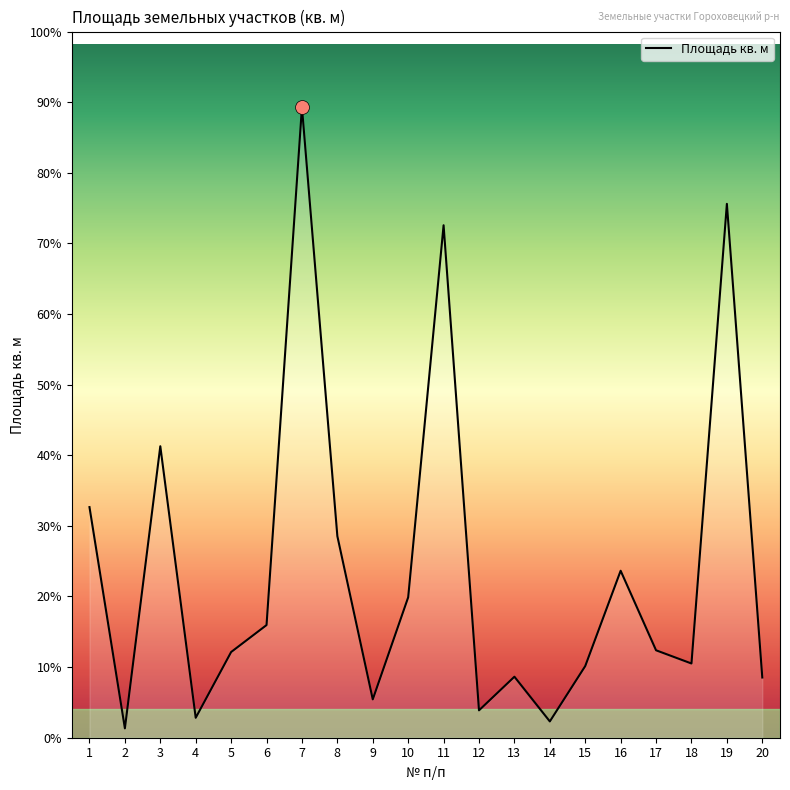

Which category has the highest value across all series?

7